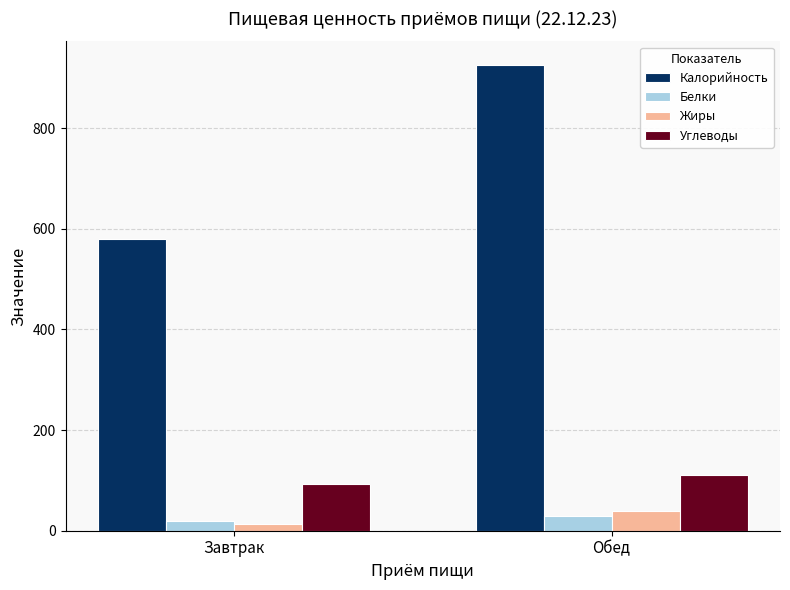

Which series has the largest range (max minus min)?

Калорийность